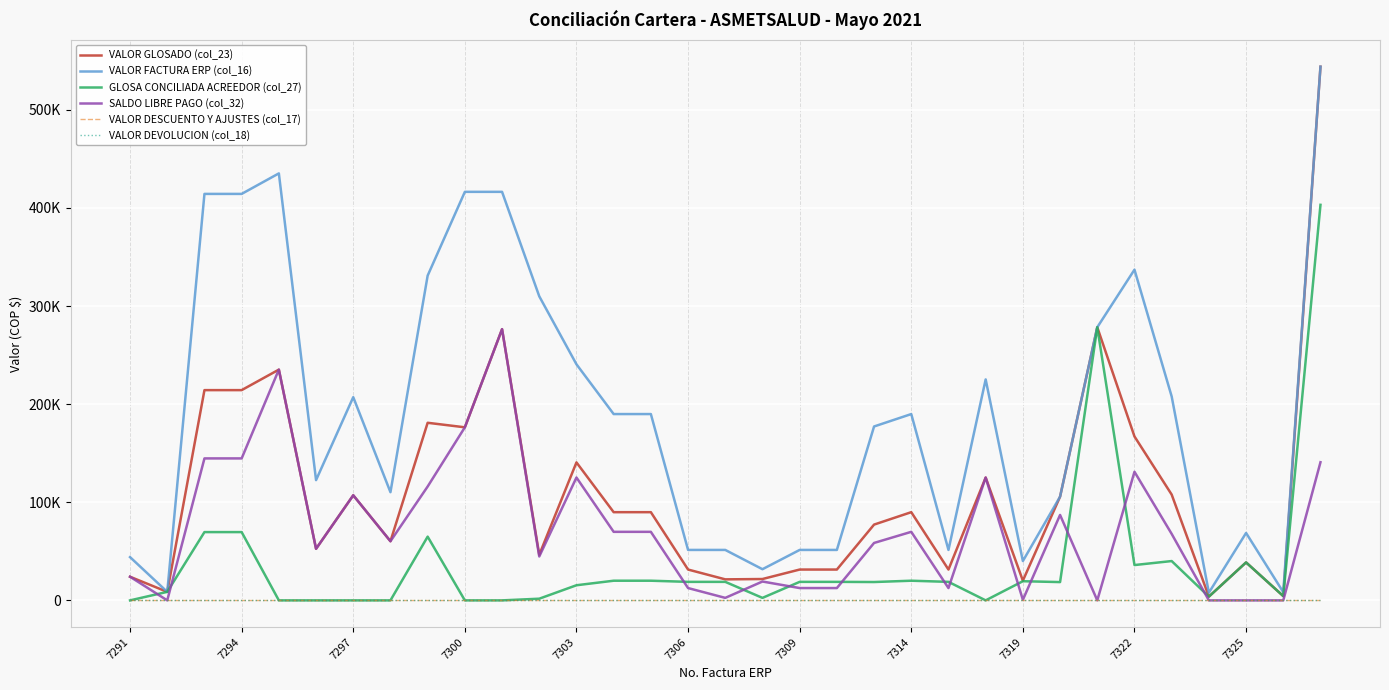

Does the chart have visible grid lines?

Yes